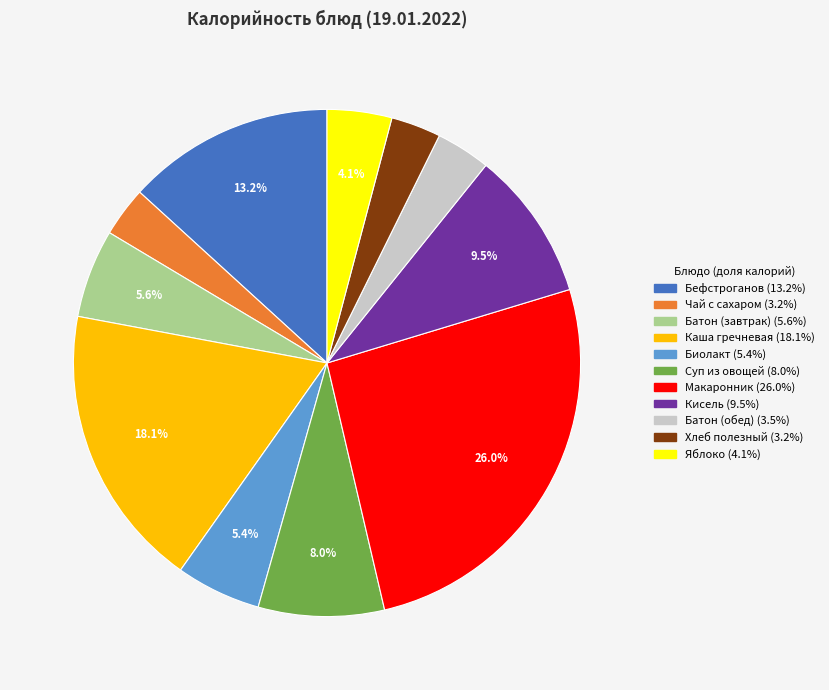

Is there a majority slice in this chart?

No